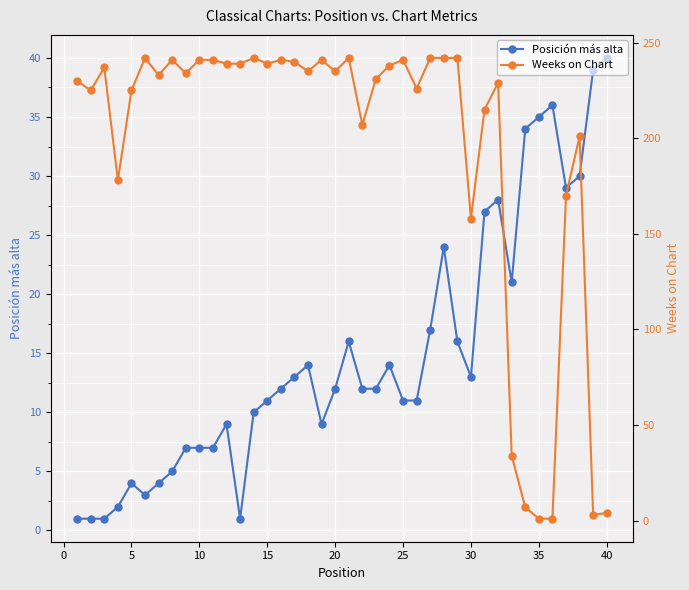

What is the greatest value displayed?

242